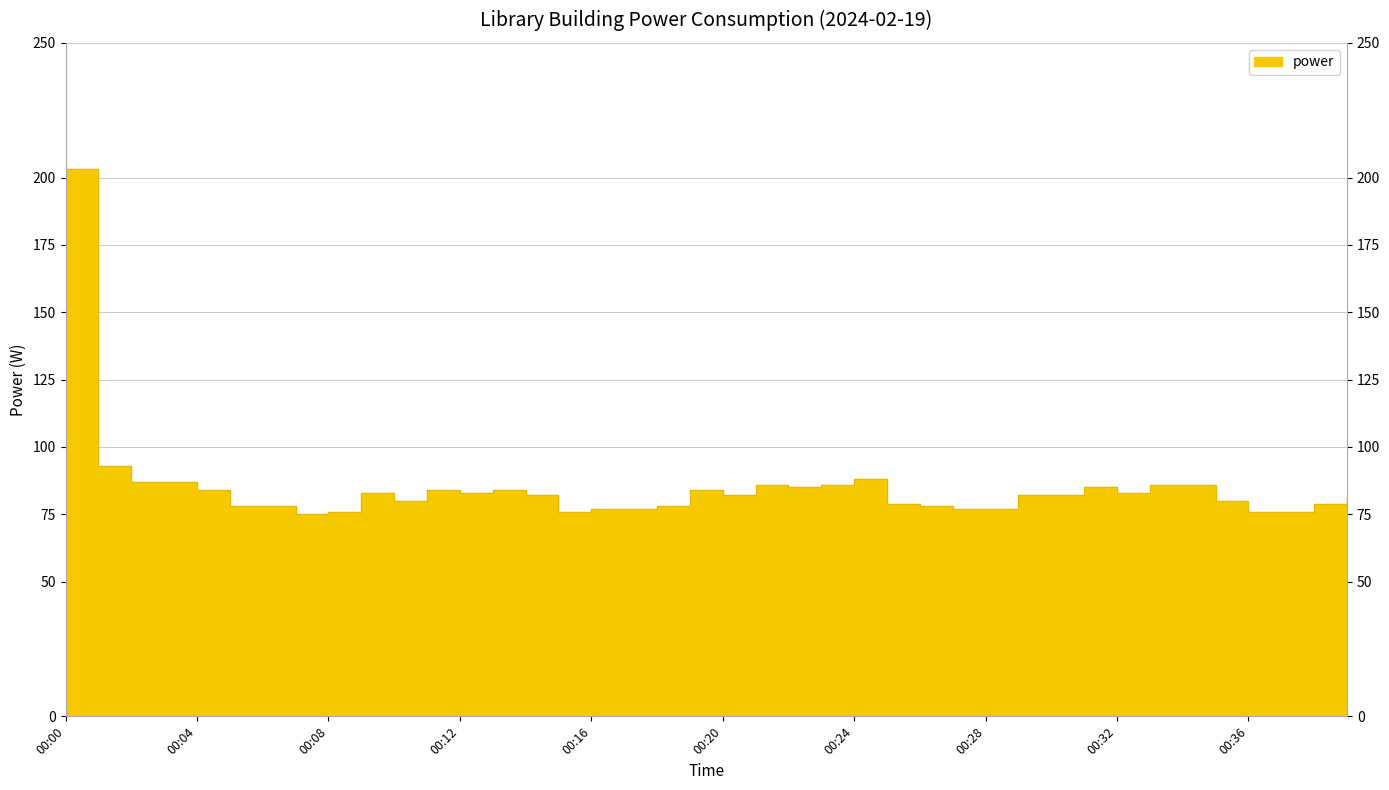

Read the value at 00:24.

88